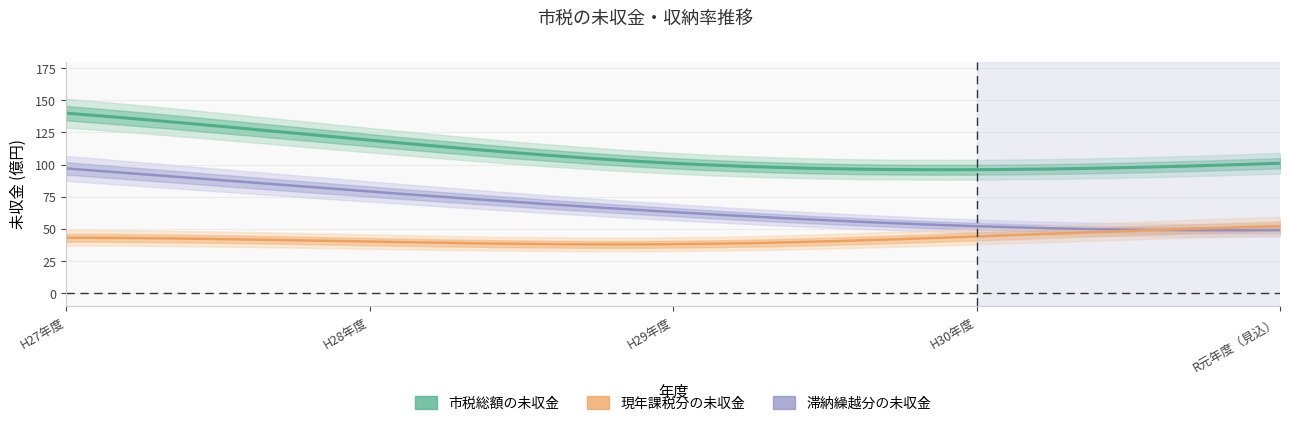

Reading left to right, what are all the values shown in this chart?

市税総額の未収金: H27年度=140	H28年度=119	H29年度=101	H30年度=96	R元年度（見込）=101
現年課税分の未収金: H27年度=43	H28年度=40	H29年度=38	H30年度=44	R元年度（見込）=52
滞納繰越分の未収金: H27年度=97	H28年度=79	H29年度=63	H30年度=52	R元年度（見込）=49